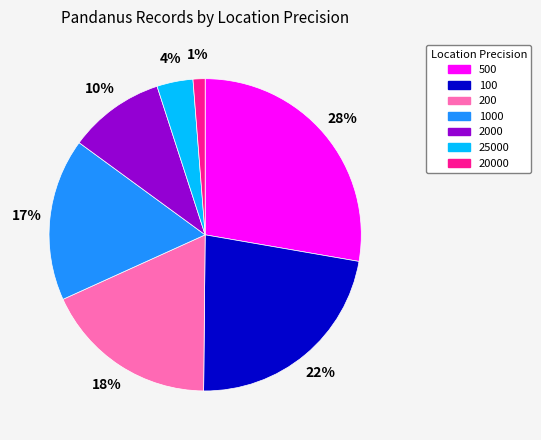

Is there a majority slice in this chart?

No